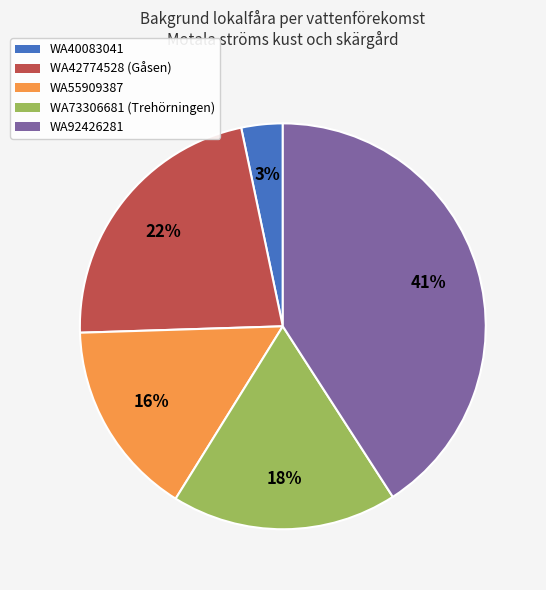

True or false: WA92426281 accounts for 41% of the total.

True